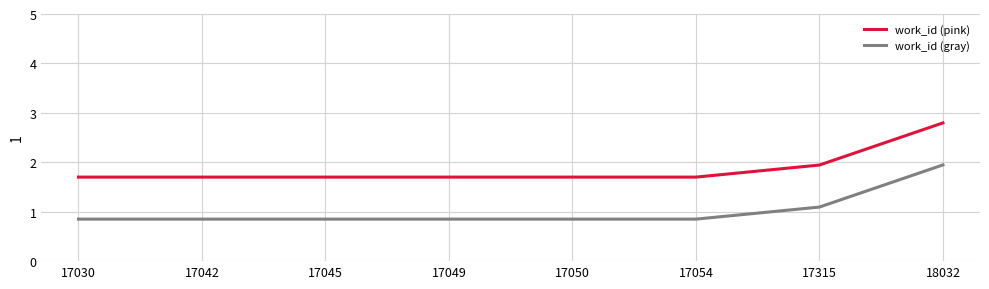

Count the number of categories in the chart.

8